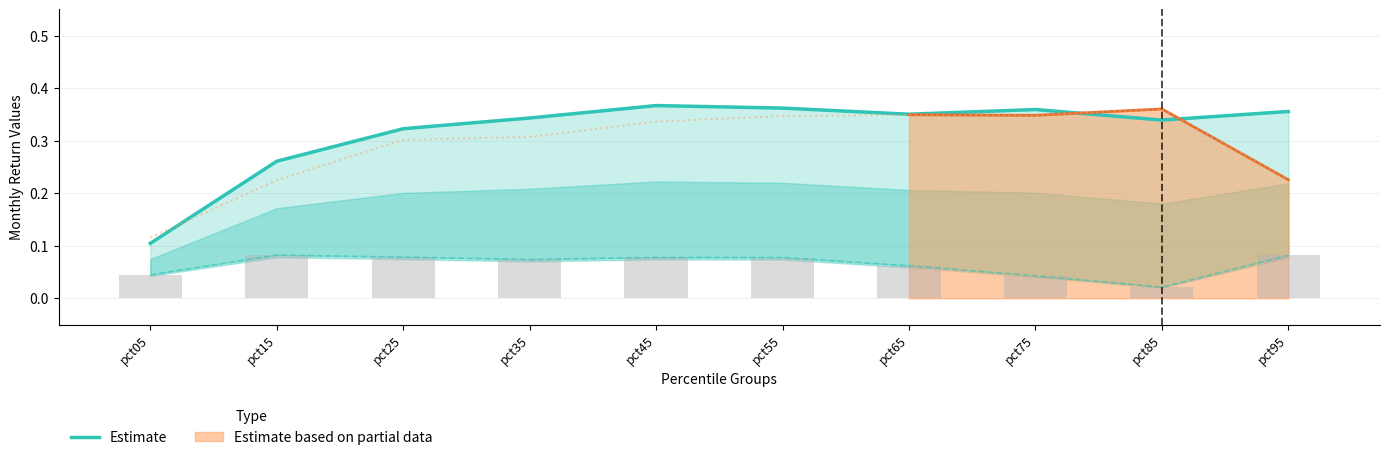

What is the approximate value at pct85?

0.3